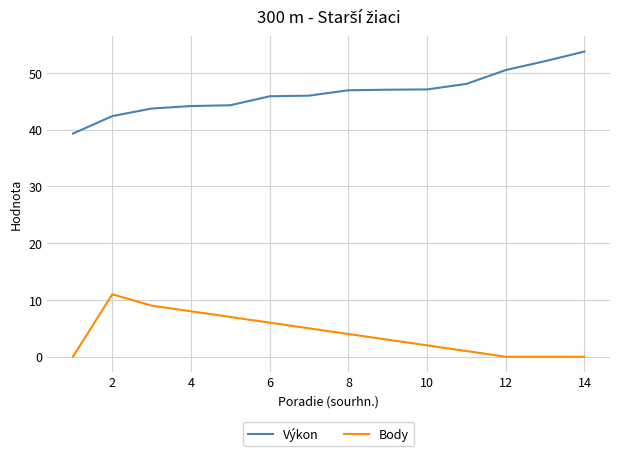

List the series in order of their overall mean, highest first.

Výkon, Body